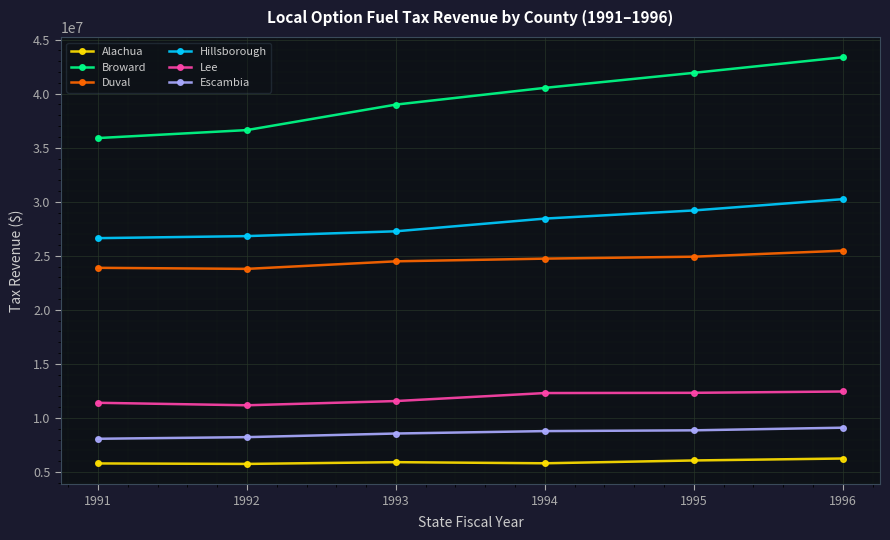

What is the difference between the highest and lowest values at 1994?

34729721